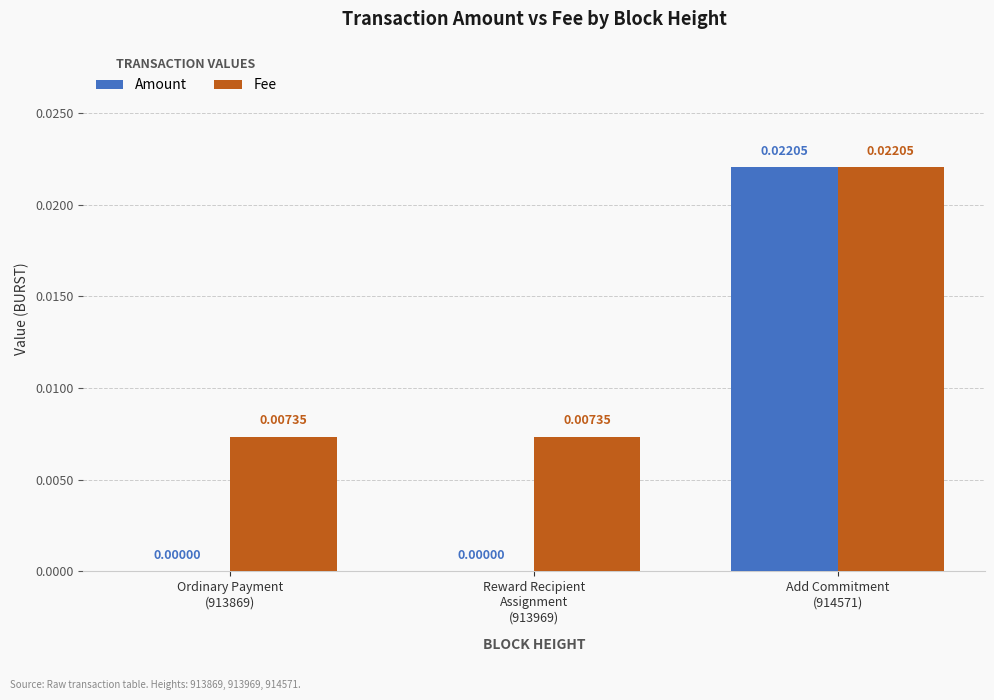

How many Fee values are between 0 and 1?

3